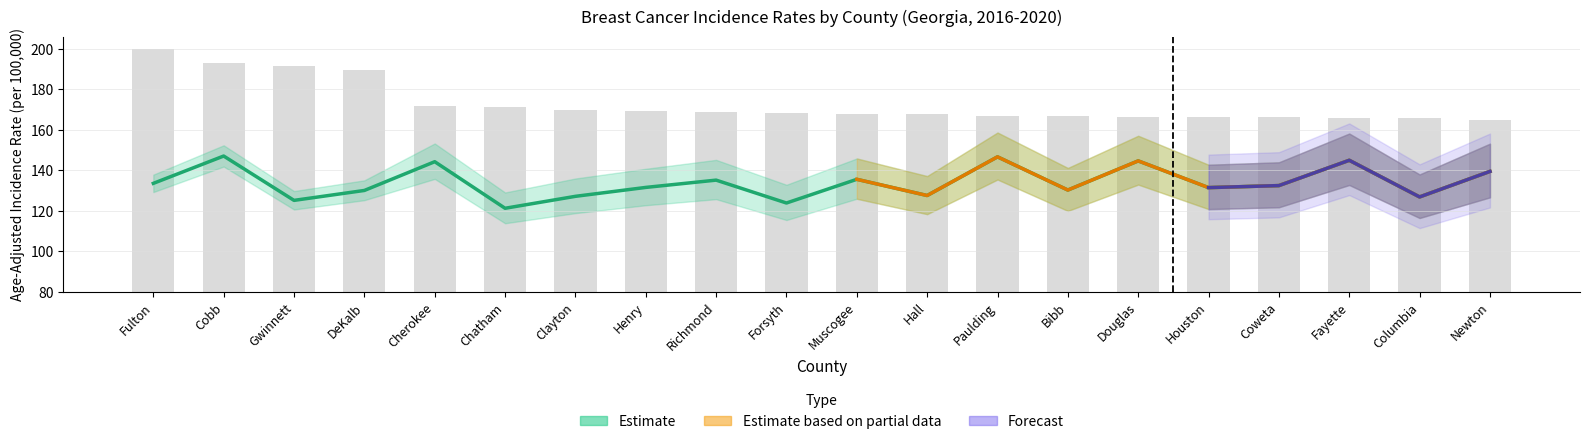

How many data points in Avg Annual Count are above 88?

10